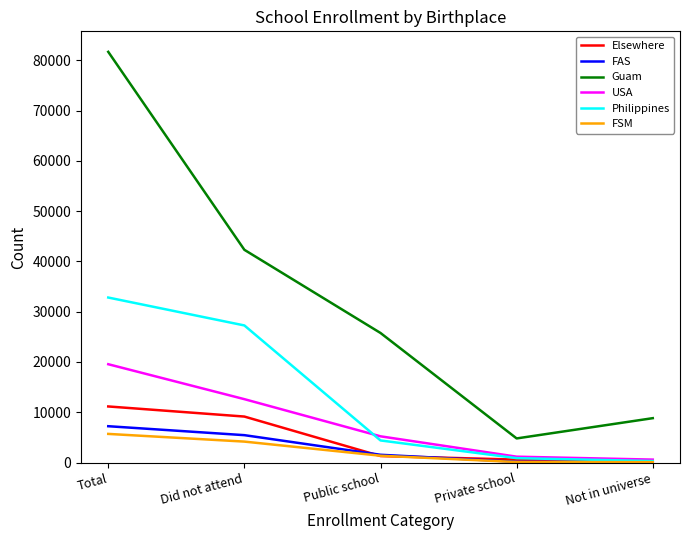

Which label corresponds to the largest value in the chart?

Total